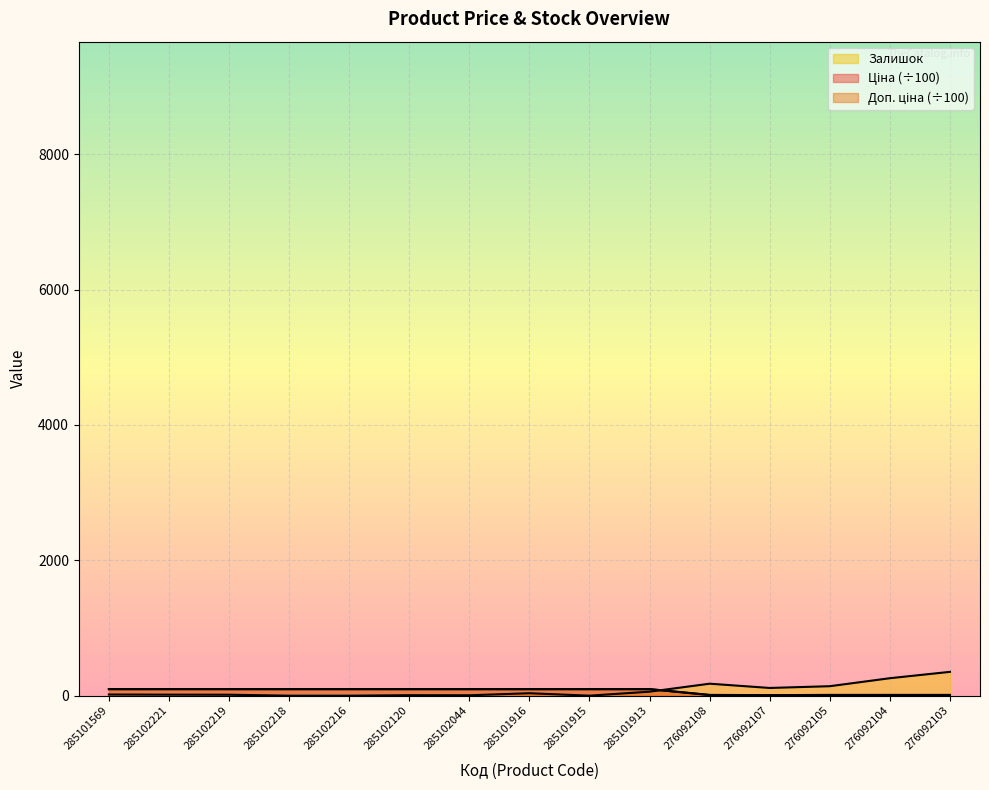

How many lines are shown in the chart?

3